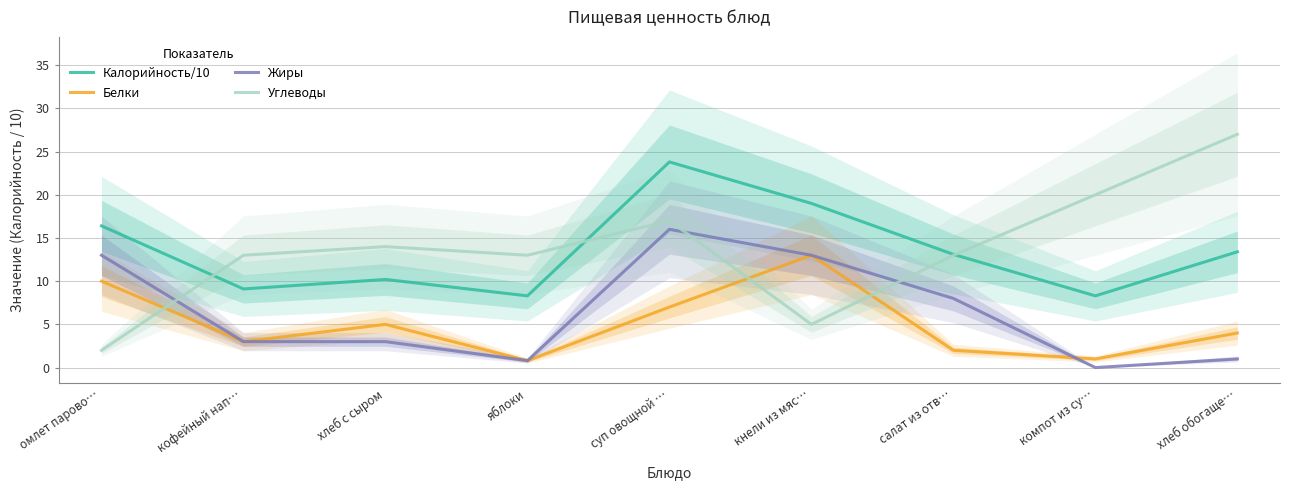

Rank the series at кофейный нап… from lowest to highest value.

Белки, Жиры, Калорийность/10, Углеводы